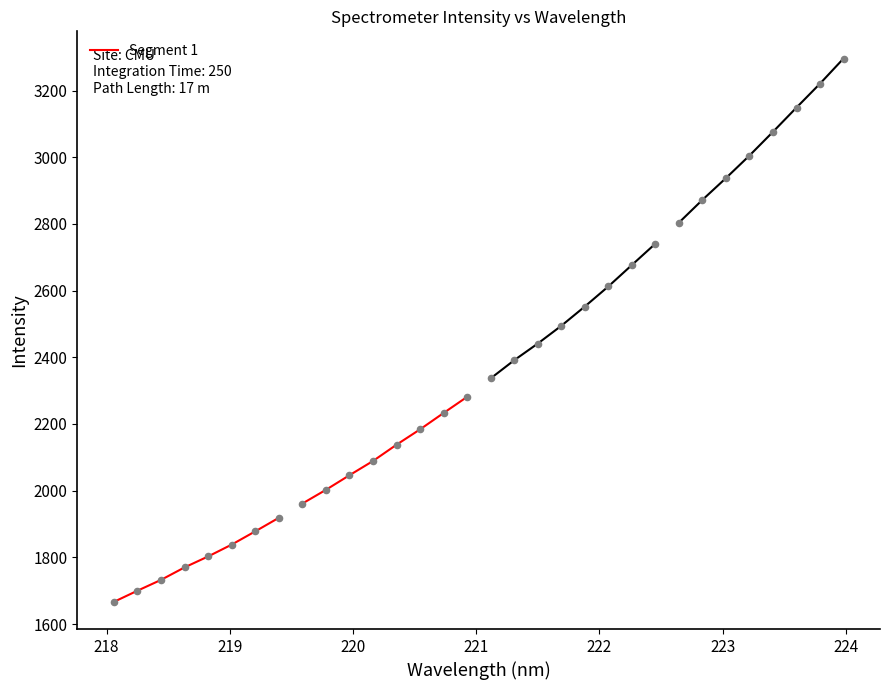

Between 218 and 224, which is larger?

224